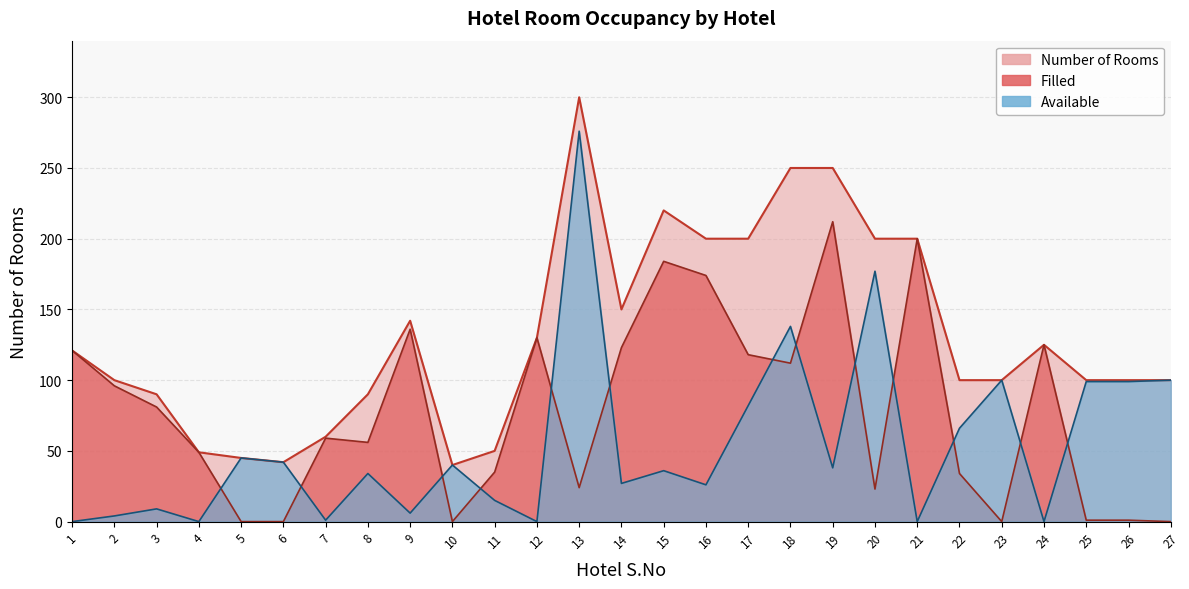

The value of Number of Rooms at 10 is 27. True or false?

False